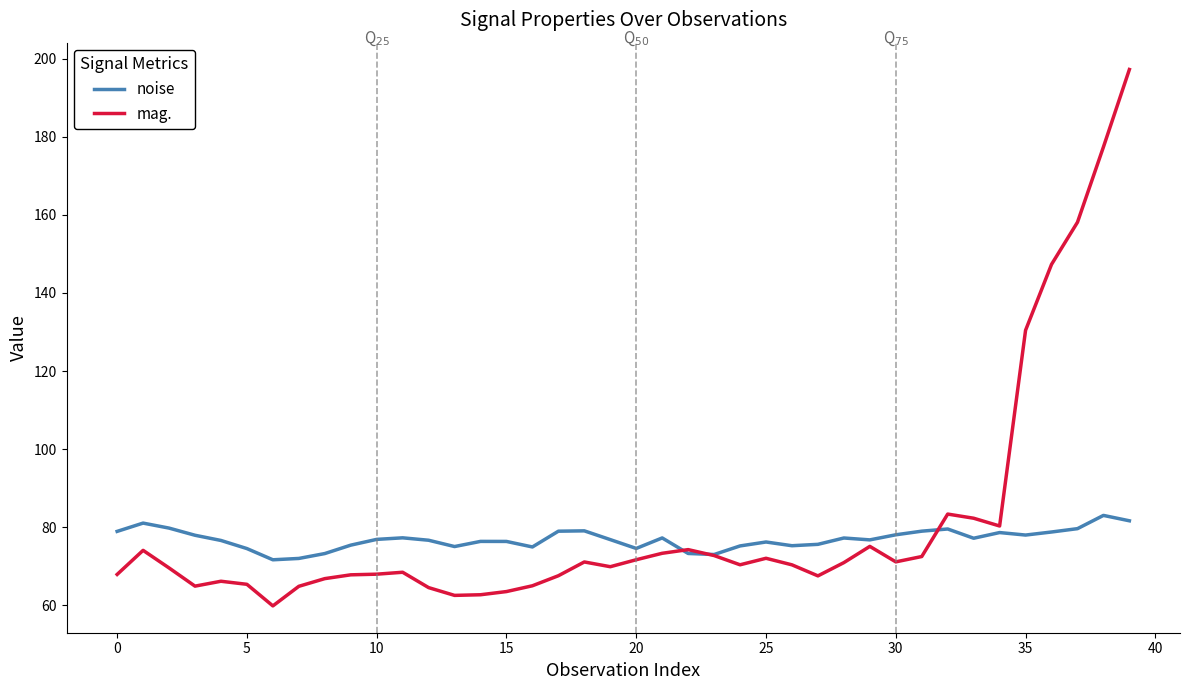

What is the minimum value shown in the chart?

59.9